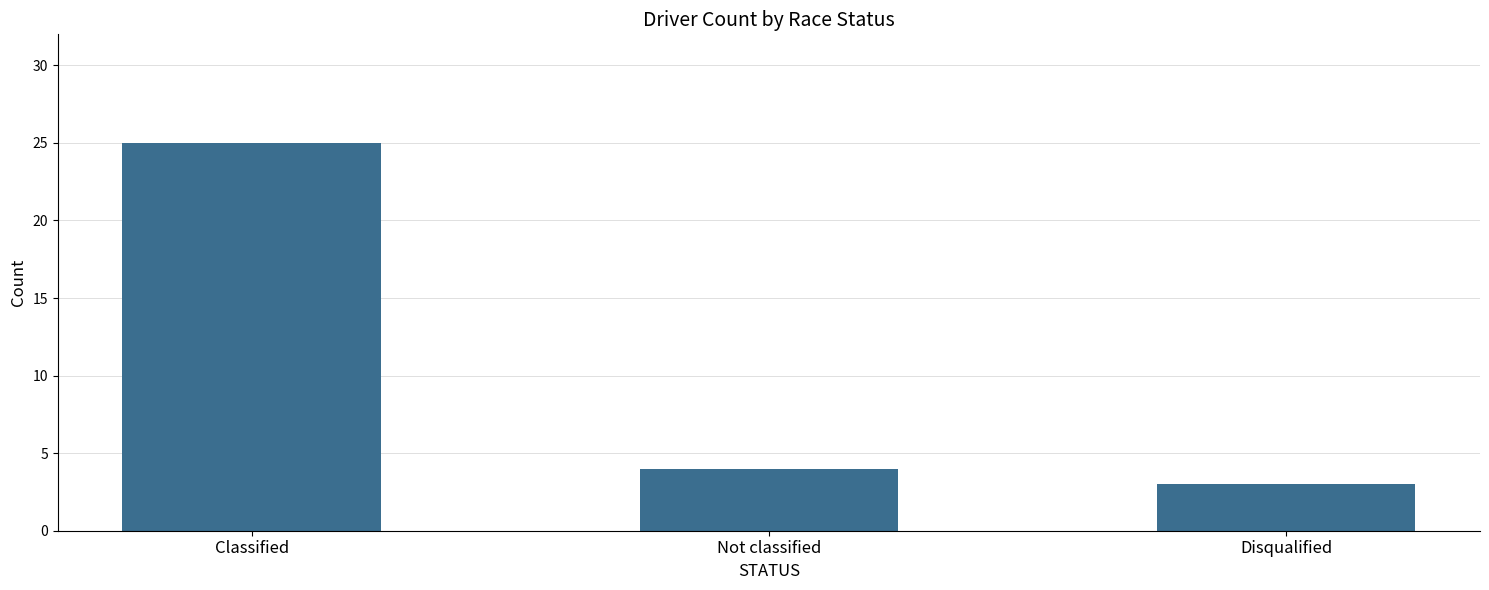

Approximately how many times larger is the value at Not classified compared to Disqualified?

1.3